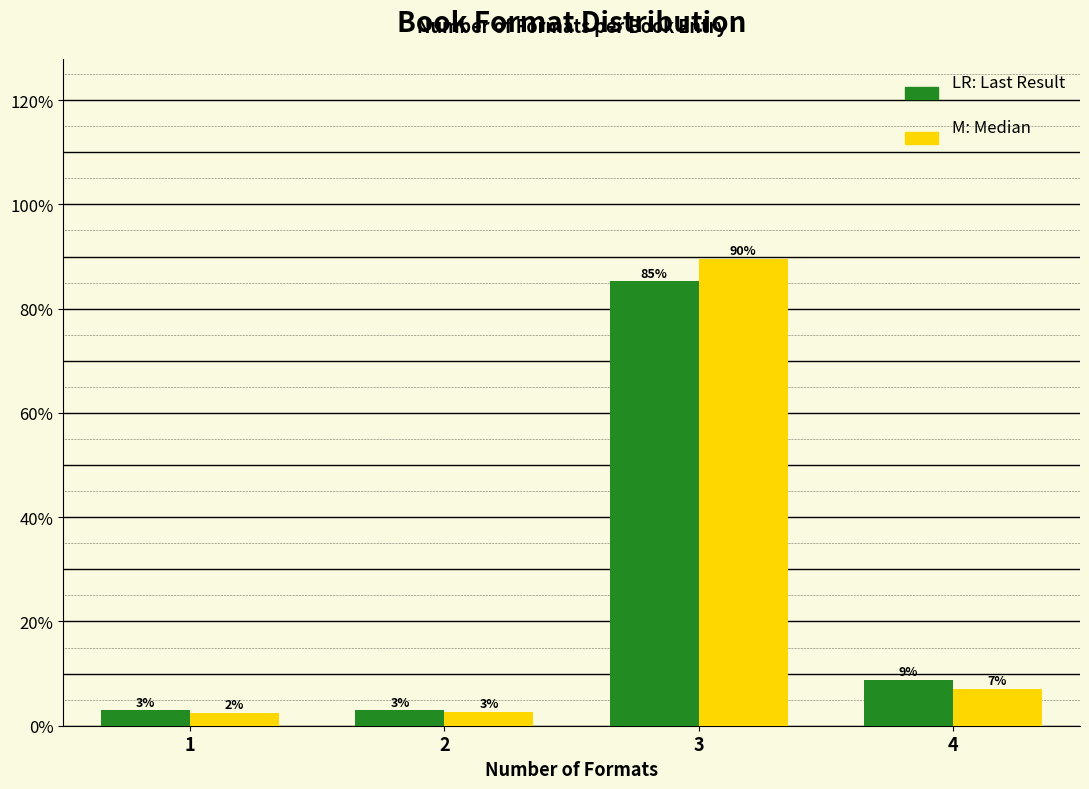

Are the bars horizontal?

No